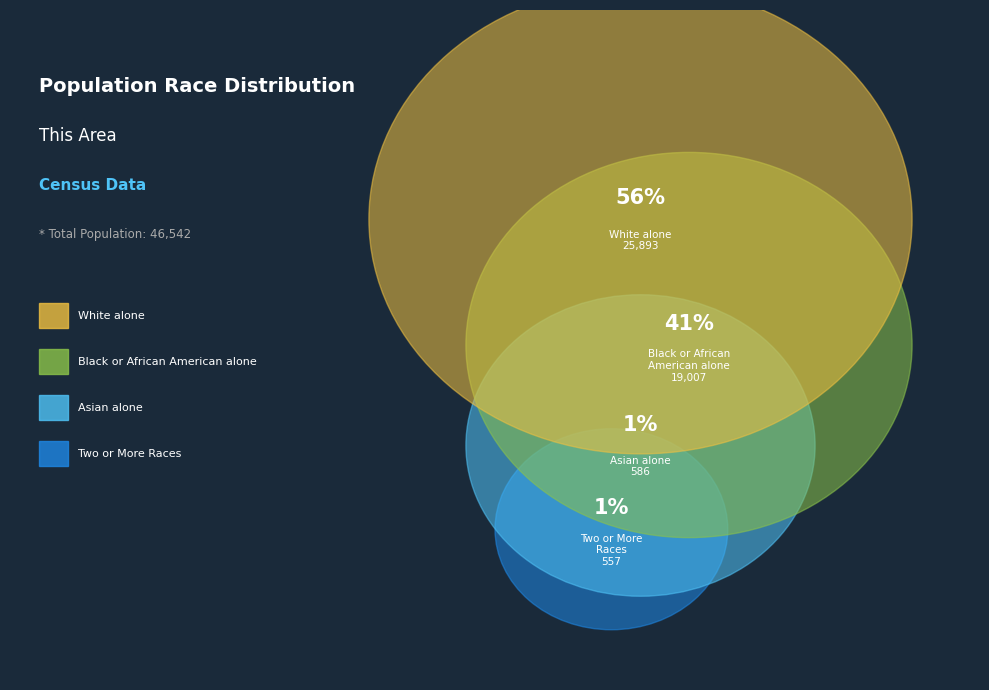

True or false: Two or More Races accounts for 1% of the total.

True